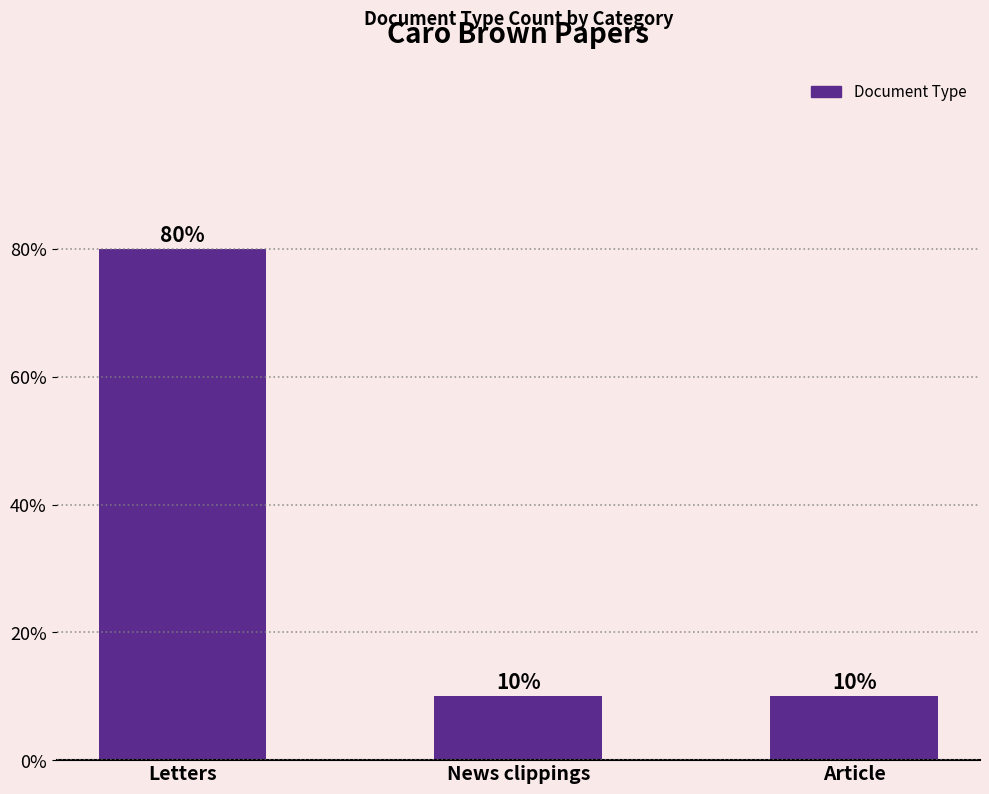

Reading right to left, what are all the values shown in this chart?

Article=10	News clippings=10	Letters=80